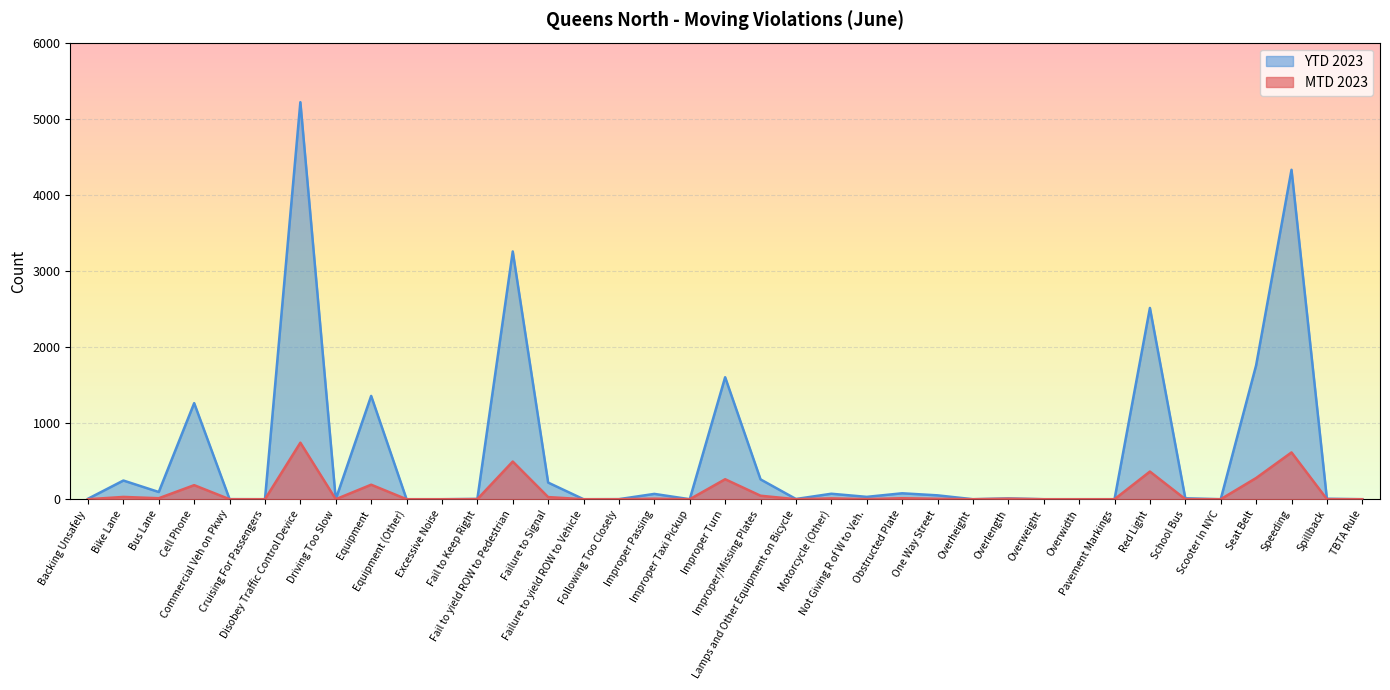

Between Improper Taxi Pickup and Overheight, which series saw the biggest shift?

MTD 2023